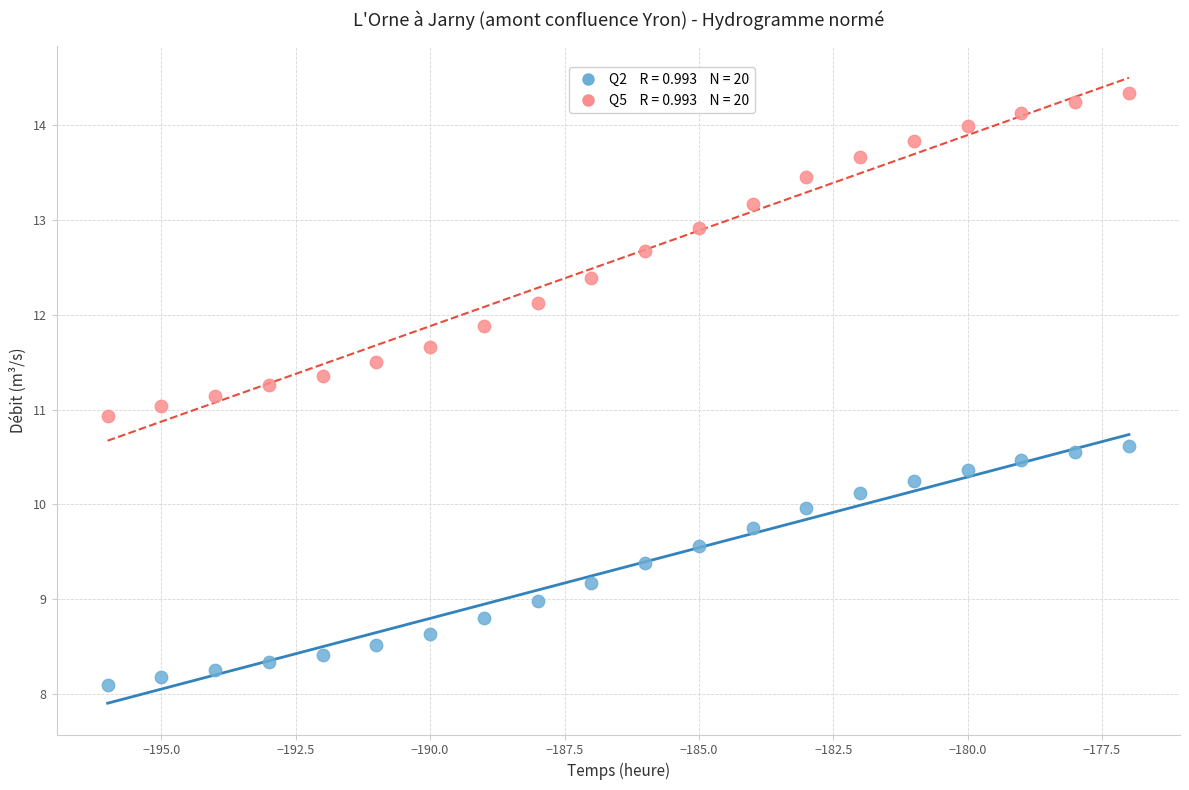

Across all data points, what is the range of X values (max minus min)?

19.0